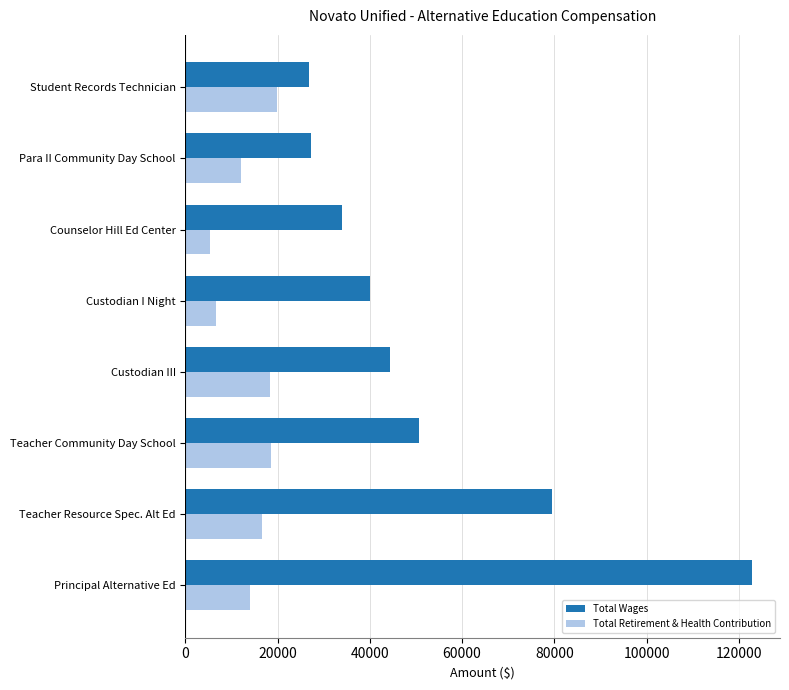

List the series in order of their overall mean, lowest first.

Total Retirement & Health Contribution, Total Wages